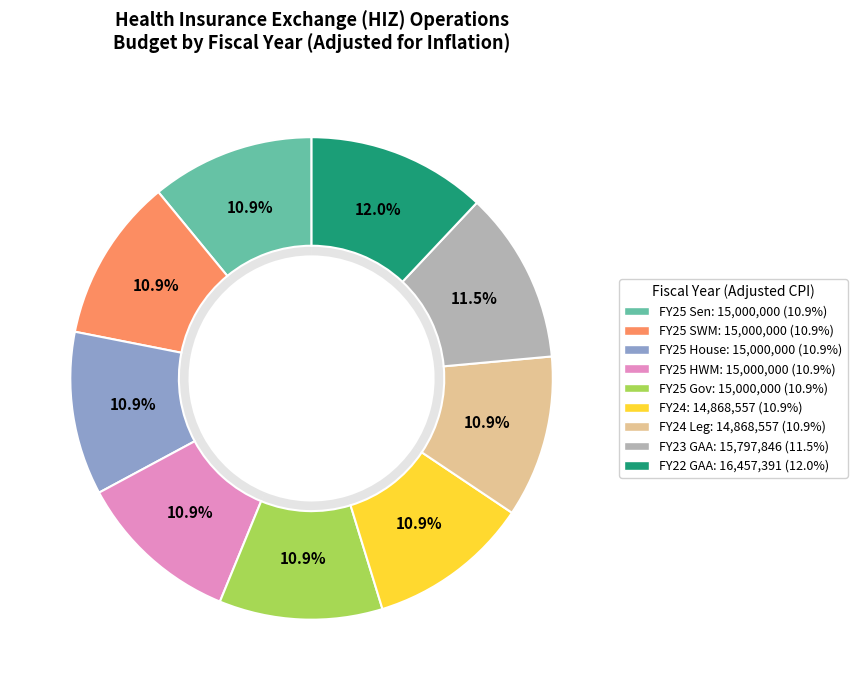

Rank the categories by value from highest to lowest.

FY22 GAA, FY23 GAA, FY25 Sen, FY25 SWM, FY25 House, FY25 HWM, FY25 Gov, FY24, FY24 Leg